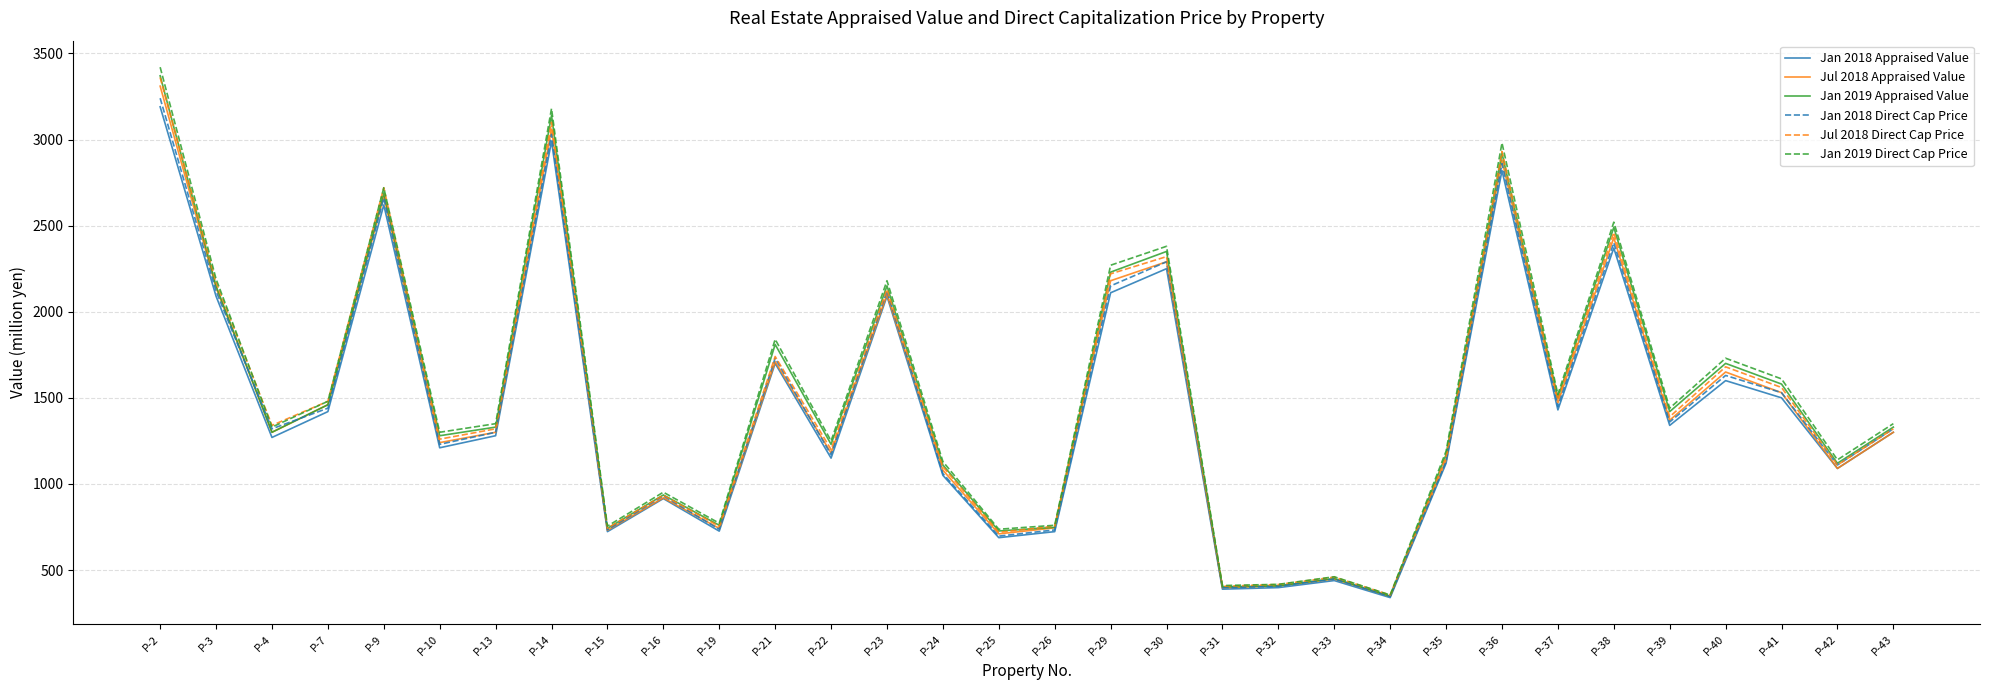

The Jan 2019 Direct Cap Price series shows 1330 at P-4. True or false?

True